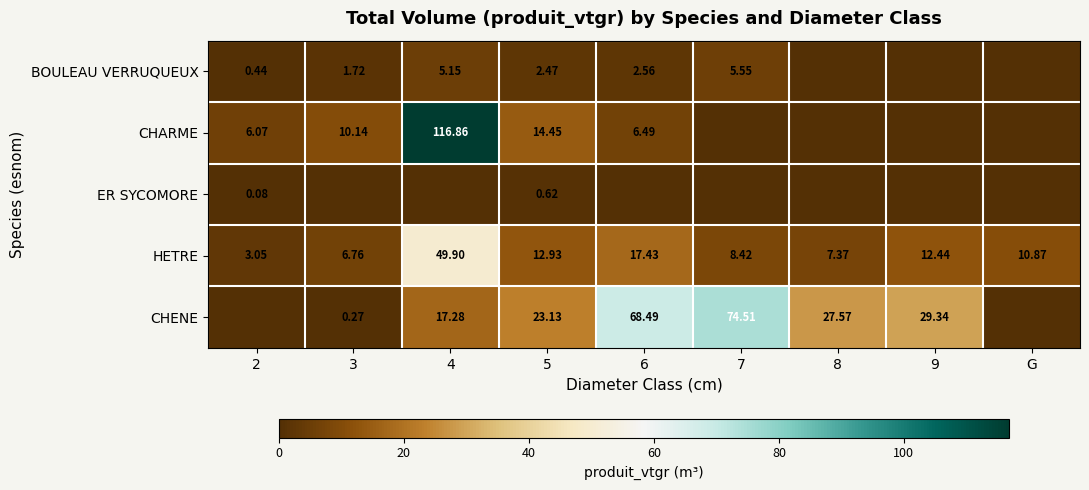

Which category has the highest value in the ER SYCOMORE series?

5